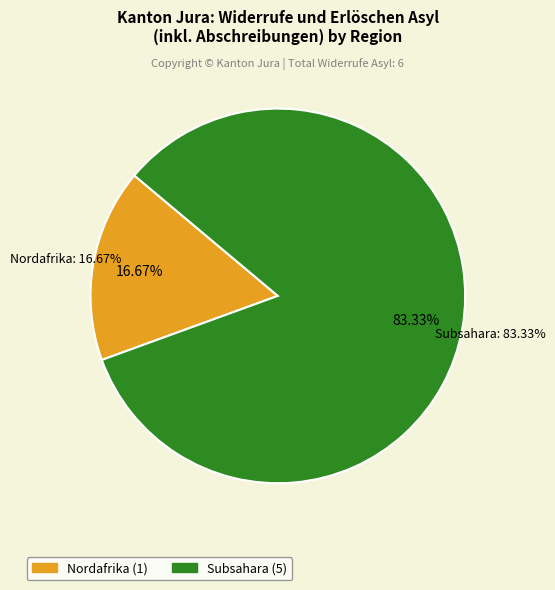

Is Herkunft unbekannt the majority of the pie?

No